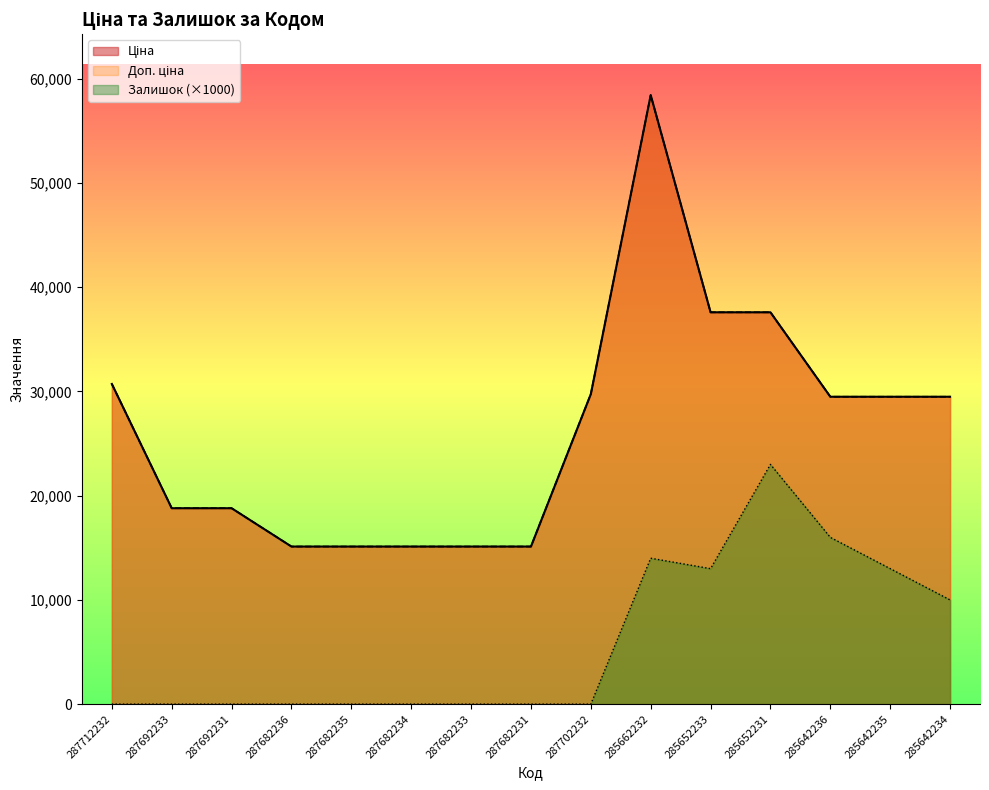

At how many categories does at least one series exceed 6925?

15